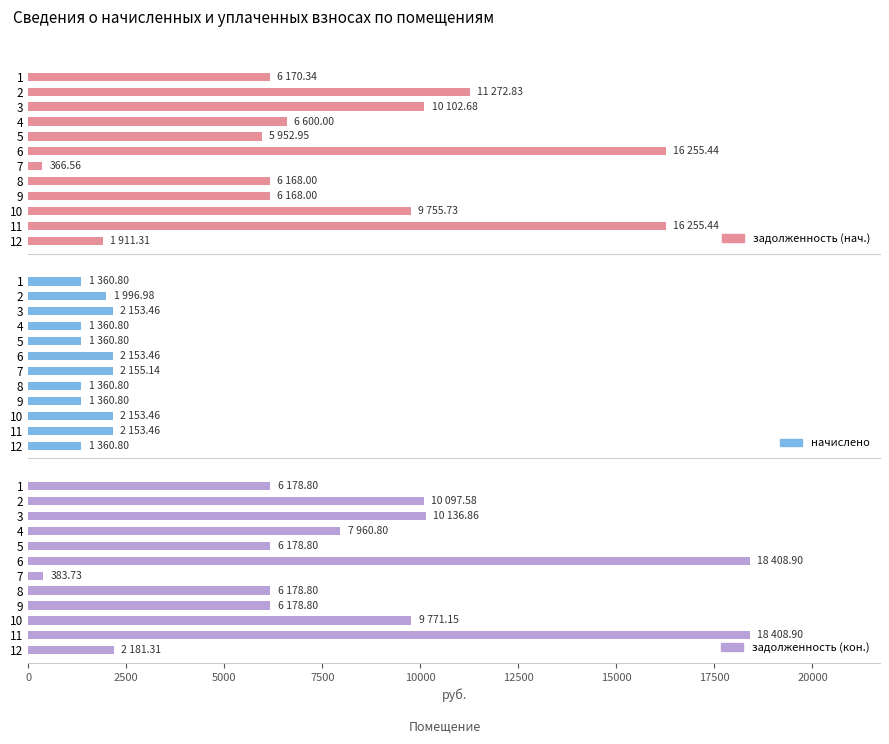

What is the maximum value for начислено?

2155.1